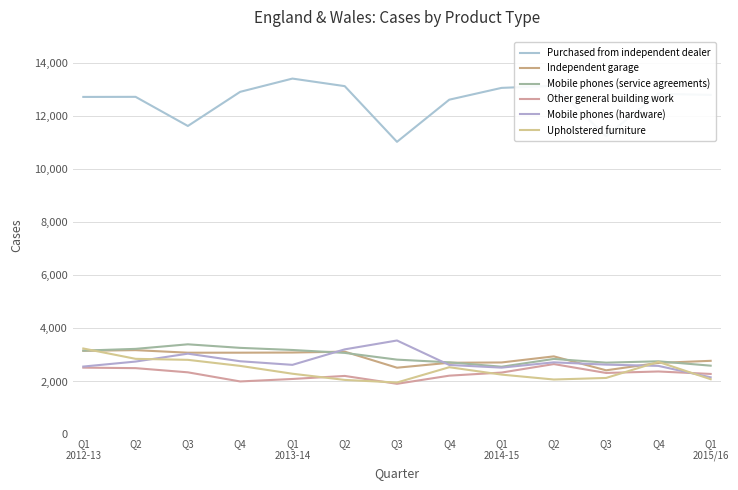

List the series in order of their peak value, highest first.

Purchased from independent dealer, Mobile phones (hardware), Mobile phones (service agreements), Upholstered furniture, Independent garage, Other general building work